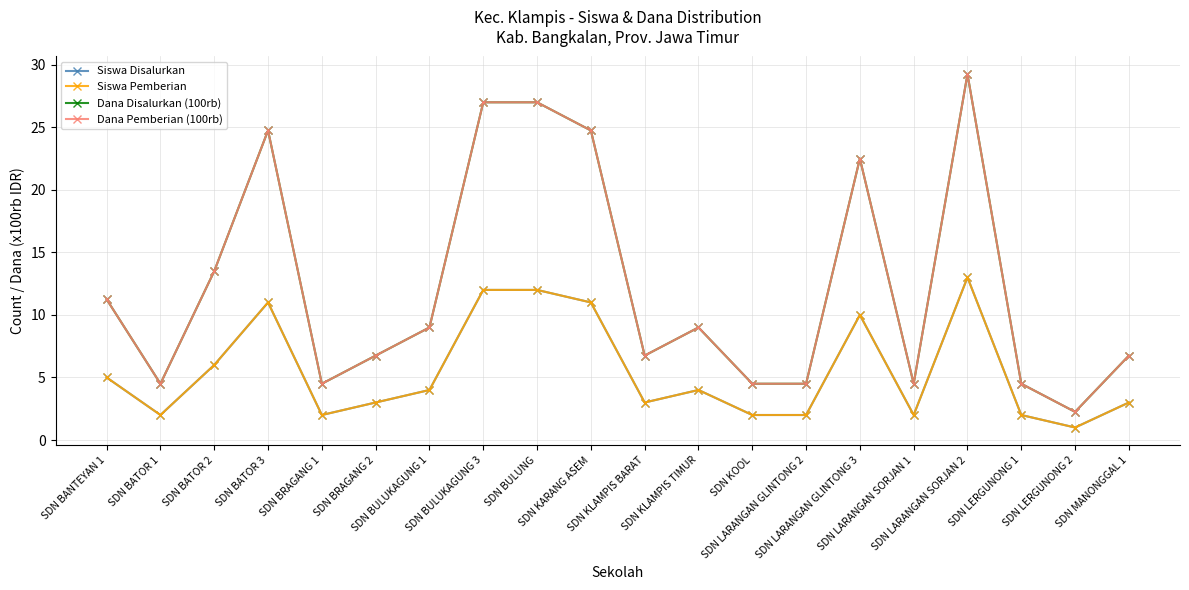

Which has a higher value, SDN LERGUNONG 1 or SDN LARANGAN SORJAN 1?

SDN LERGUNONG 1